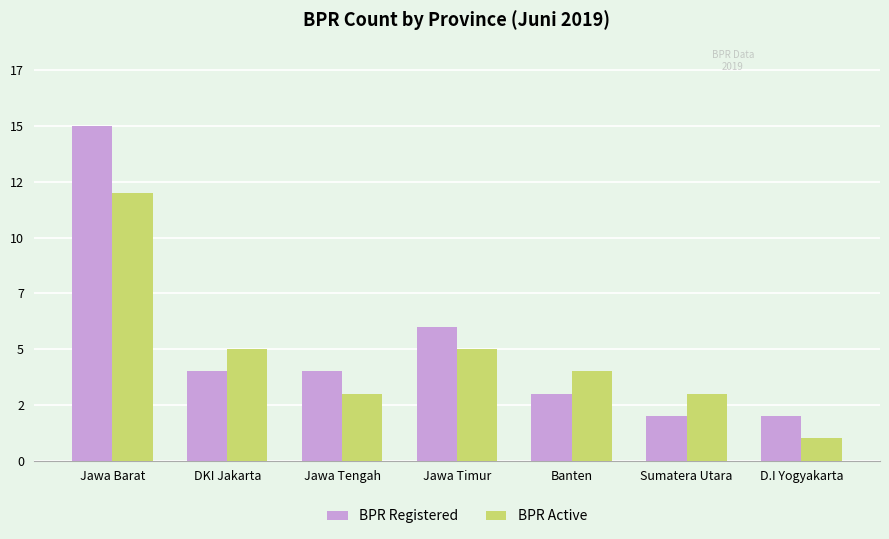

What value does the BPR Active series have at Banten?

4